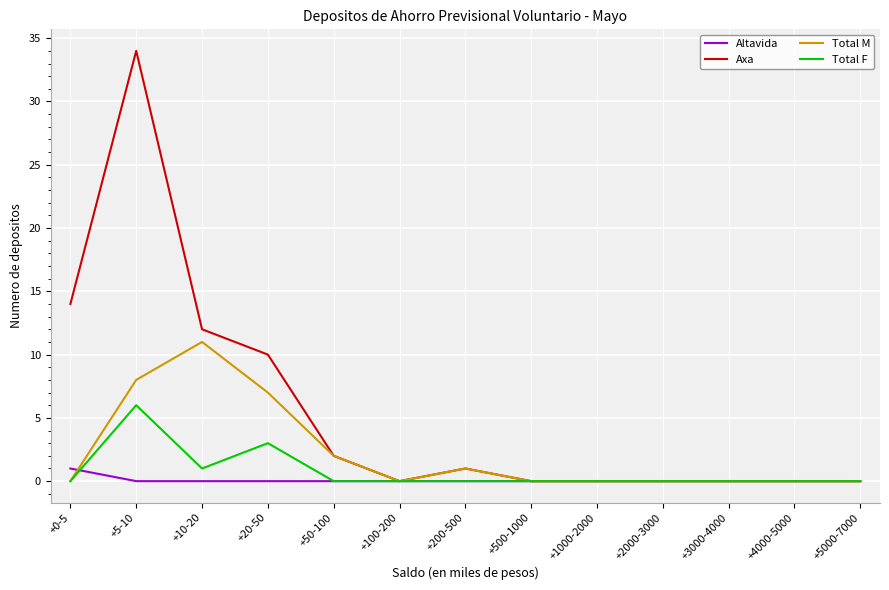

Which series has the largest range (max minus min)?

Axa